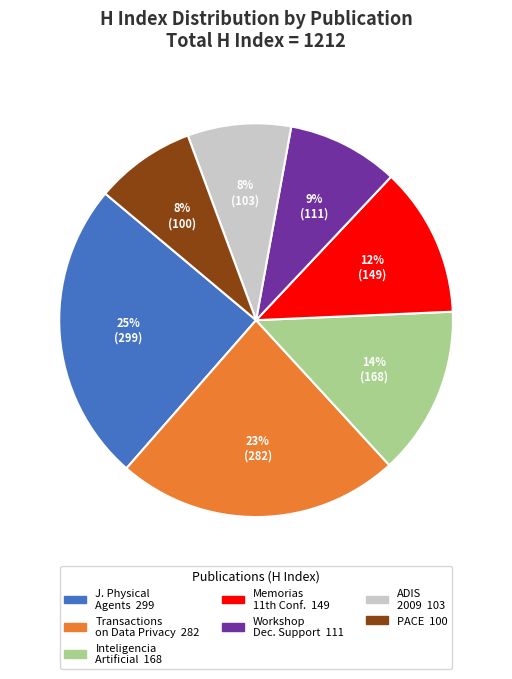

Is there any slice that represents more than half of the pie?

No